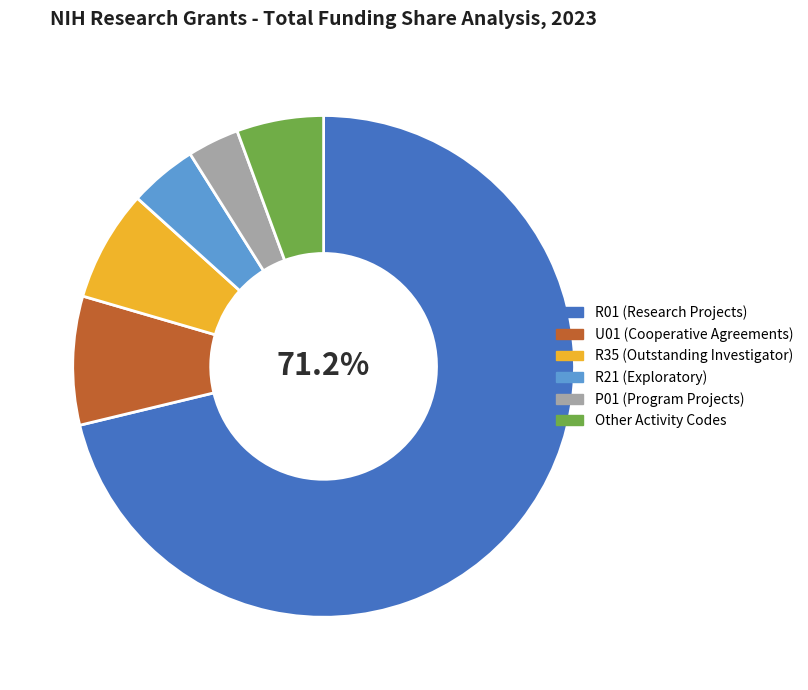

Does R01 (Research Projects) account for over 50% of the chart?

Yes